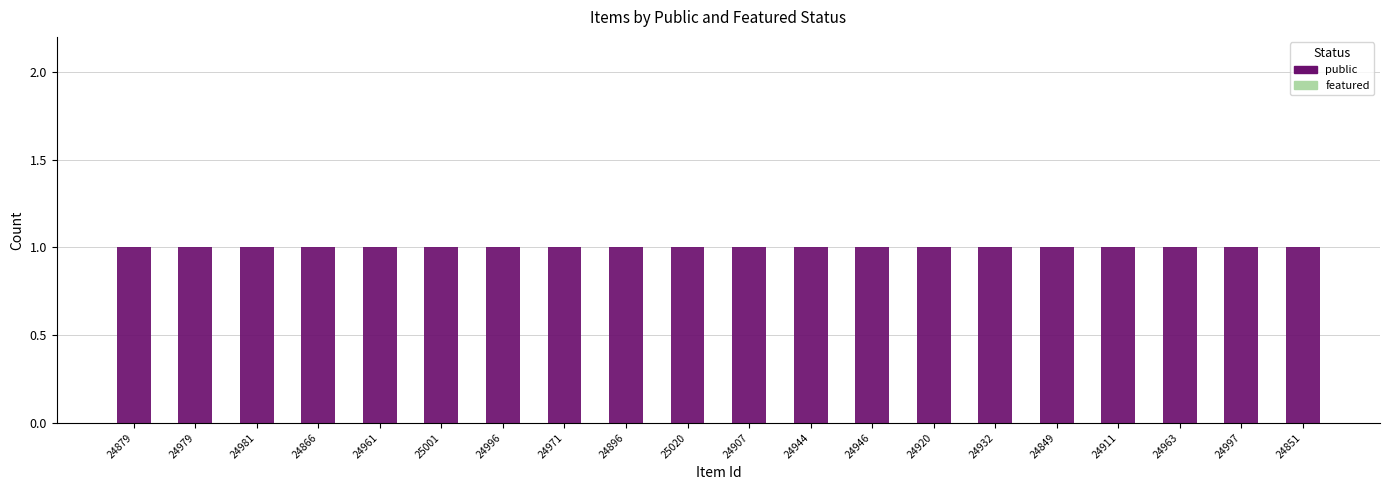

How many bars are there in each group?

2